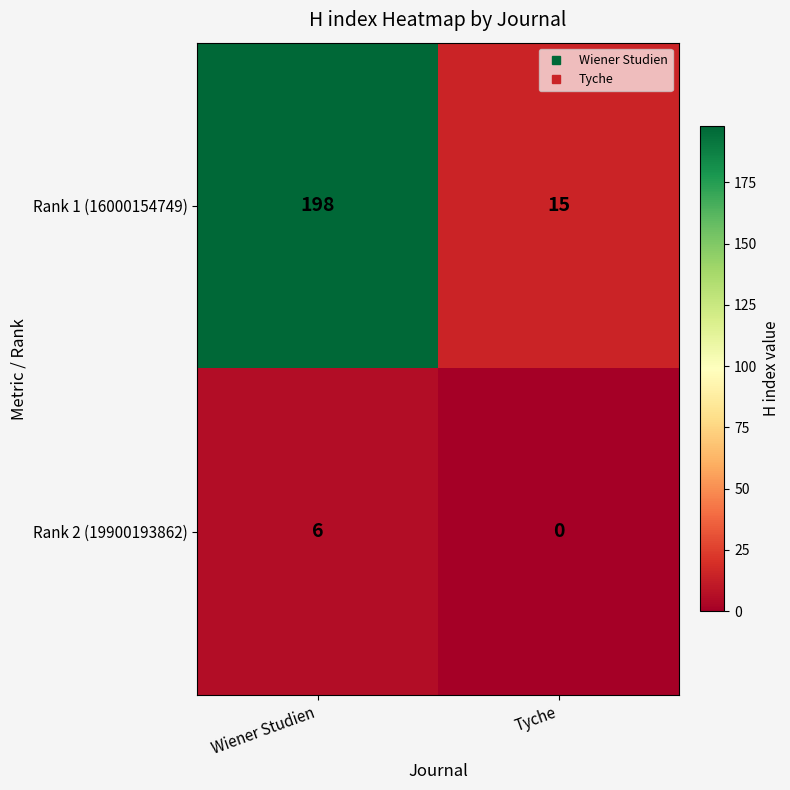

What is the sum of all Rank 1 (16000154749) values?

213